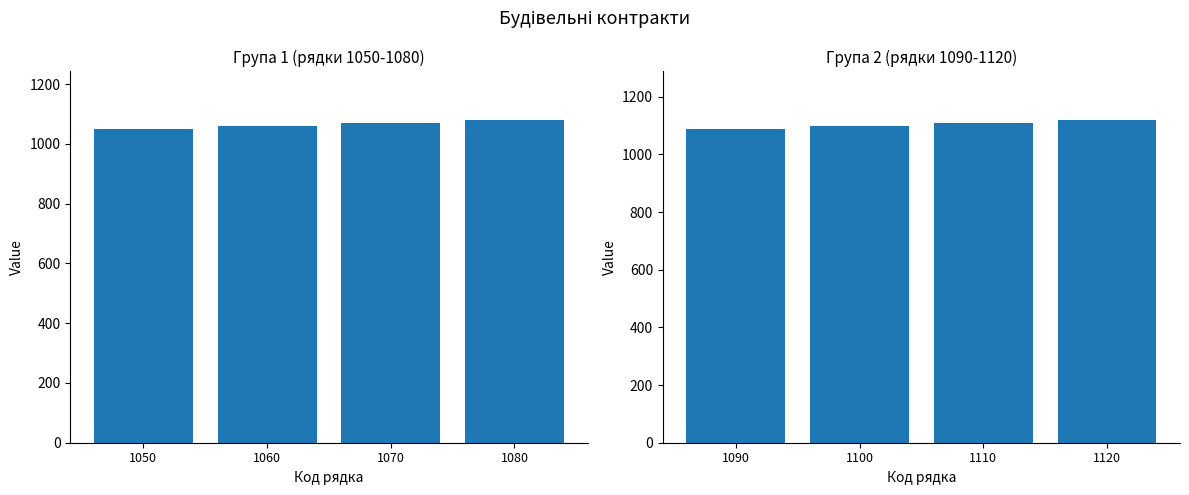

Is the value of Група 1 (1050-1080) at 1050 greater than the value of Група 2 (1090-1120) at 1070?

No